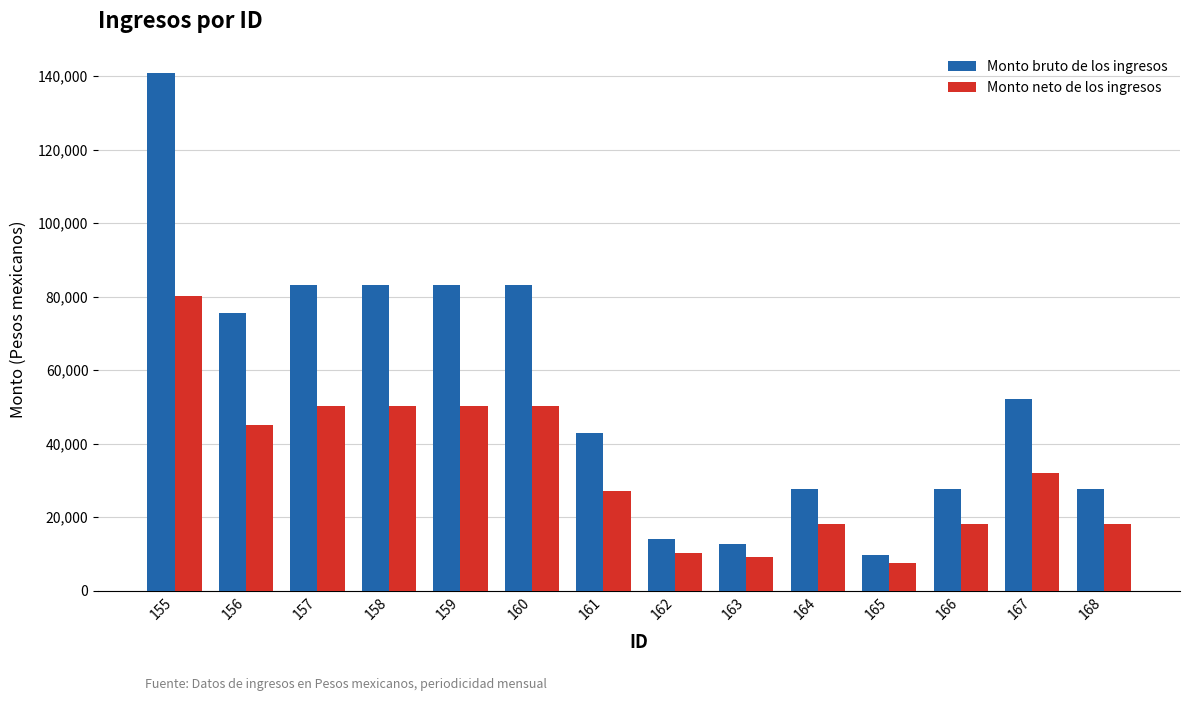

Reading left to right, transcribe all the data shown in this chart.

Monto bruto de los ingresos: 155=140760.4	156=75631.5	157=83091.2	158=83091.2	159=83091.2	160=83091.2	161=42905.6	162=14096.8	163=12600.2	164=27712.3	165=9756.7	166=27712.3	167=52235.3	168=27712.3
Monto neto de los ingresos: 155=80291.5	156=45119.1	157=50127.7	158=50127.7	159=50127.7	160=50127.7	161=27093.4	162=10377.0	163=9291.7	164=18084.7	165=7402.0	166=18084.7	167=32119.5	168=18084.7